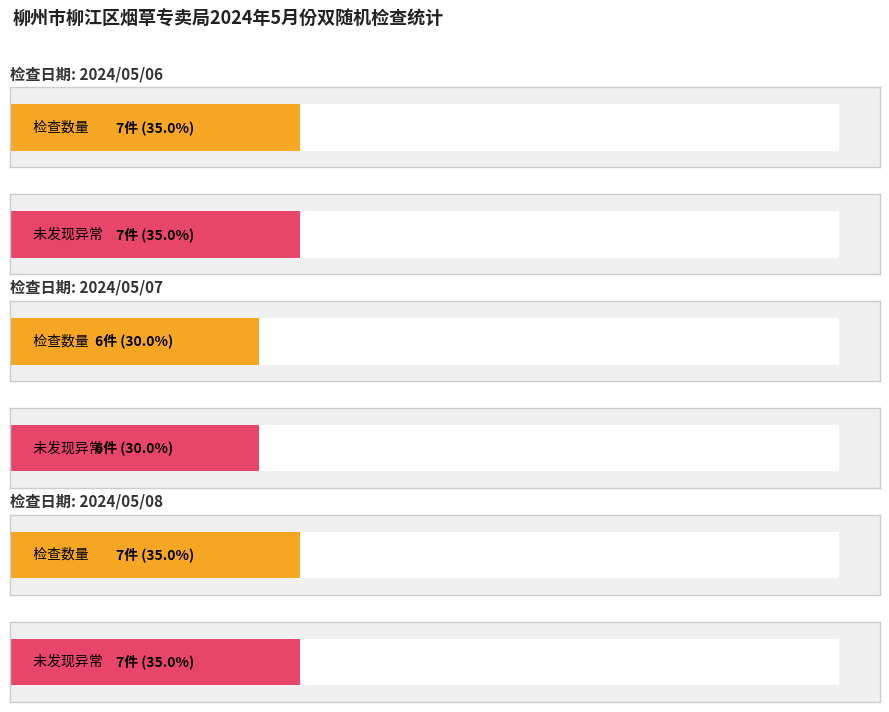

Which series has the largest range (max minus min)?

检查数量